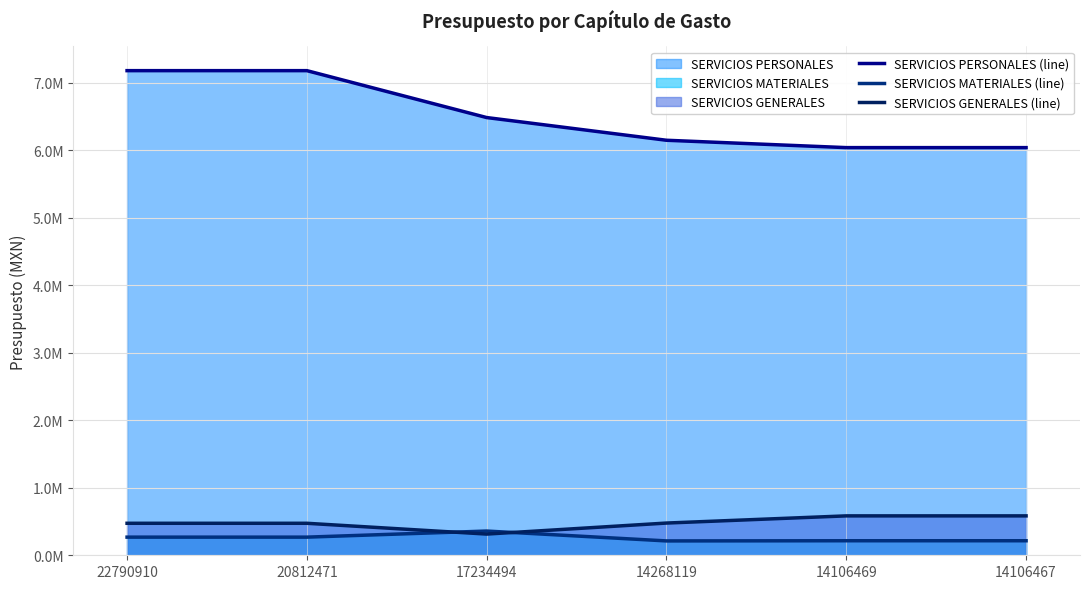

List the labels in order of SERVICIOS GENERALES (line) value, smallest first.

17234494, 22790910, 20812471, 14268119, 14106469, 14106467